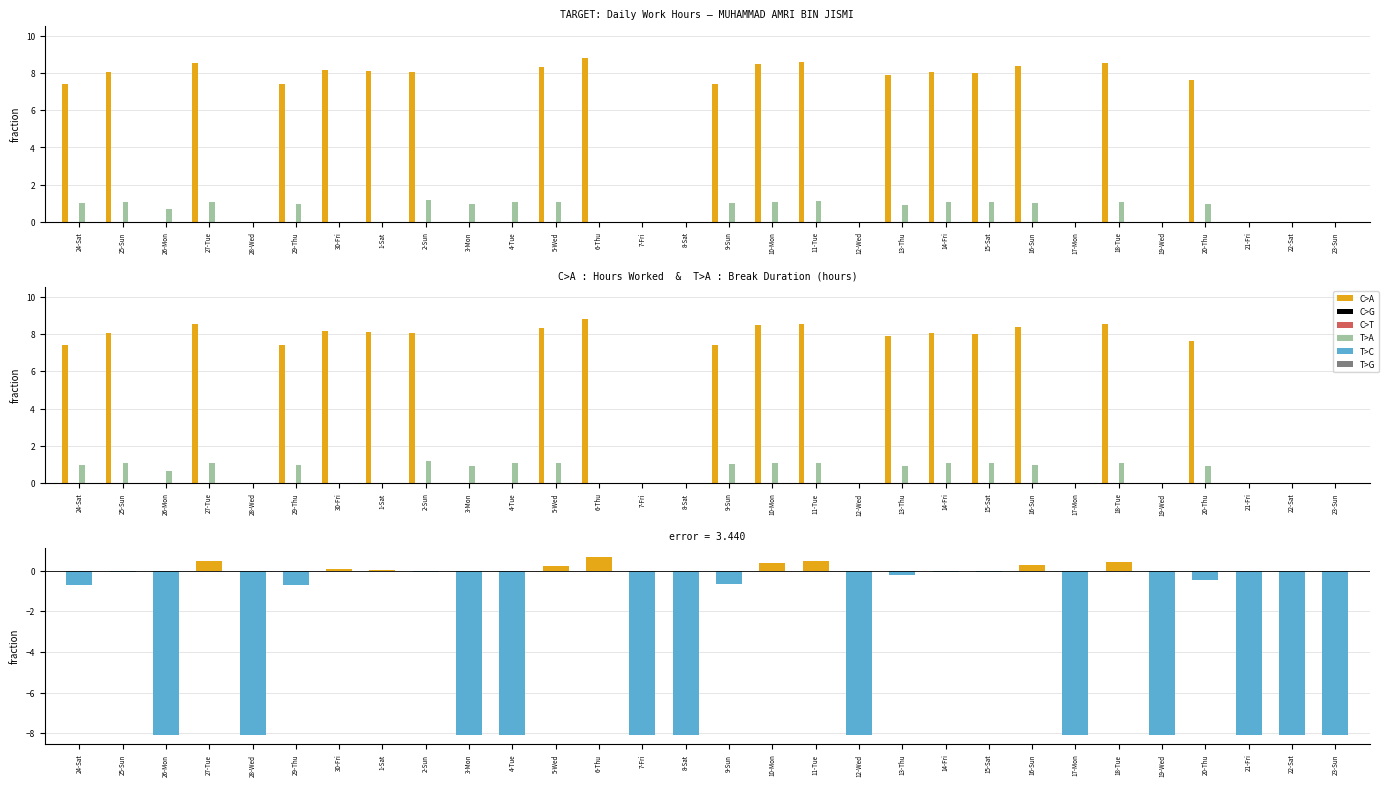

Reading left to right, transcribe all the data shown in this chart.

C>A: 24-Sat=7.4	25-Sun=8.0	26-Mon=0.0	27-Tue=8.6	28-Wed=0.0	29-Thu=7.4	30-Fri=8.2	1-Sat=8.1	2-Sun=8.0	3-Mon=0.0	4-Tue=0.0	5-Wed=8.3	6-Thu=8.8	7-Fri=0.0	8-Sat=0.0	9-Sun=7.4	10-Mon=8.5	11-Tue=8.6	12-Wed=0.0	13-Thu=7.9	14-Fri=8.1	15-Sat=8.0	16-Sun=8.4	17-Mon=0.0	18-Tue=8.5	19-Wed=0.0	20-Thu=7.6	21-Fri=0.0	22-Sat=0.0	23-Sun=0.0
C>G: 24-Sat=0.0	25-Sun=0.0	26-Mon=0.0	27-Tue=0.0	28-Wed=0.0	29-Thu=0.0	30-Fri=0.0	1-Sat=0.0	2-Sun=0.0	3-Mon=0.0	4-Tue=0.0	5-Wed=0.0	6-Thu=0.0	7-Fri=0.0	8-Sat=0.0	9-Sun=0.0	10-Mon=0.0	11-Tue=0.0	12-Wed=0.0	13-Thu=0.0	14-Fri=0.0	15-Sat=0.0	16-Sun=0.0	17-Mon=0.0	18-Tue=0.0	19-Wed=0.0	20-Thu=0.0	21-Fri=0.0	22-Sat=0.0	23-Sun=0.0
C>T: 24-Sat=0.0	25-Sun=0.0	26-Mon=0.0	27-Tue=0.0	28-Wed=0.0	29-Thu=0.0	30-Fri=0.0	1-Sat=0.0	2-Sun=0.0	3-Mon=0.0	4-Tue=0.0	5-Wed=0.0	6-Thu=0.0	7-Fri=0.0	8-Sat=0.0	9-Sun=0.0	10-Mon=0.0	11-Tue=0.0	12-Wed=0.0	13-Thu=0.0	14-Fri=0.0	15-Sat=0.0	16-Sun=0.0	17-Mon=0.0	18-Tue=0.0	19-Wed=0.0	20-Thu=0.0	21-Fri=0.0	22-Sat=0.0	23-Sun=0.0
T>A: 24-Sat=1.0	25-Sun=1.1	26-Mon=0.7	27-Tue=1.1	28-Wed=0.0	29-Thu=1.0	30-Fri=0.0	1-Sat=0.0	2-Sun=1.2	3-Mon=0.9	4-Tue=1.1	5-Wed=1.1	6-Thu=0.0	7-Fri=0.0	8-Sat=0.0	9-Sun=1.0	10-Mon=1.1	11-Tue=1.1	12-Wed=0.0	13-Thu=0.9	14-Fri=1.1	15-Sat=1.1	16-Sun=1.0	17-Mon=0.0	18-Tue=1.1	19-Wed=0.0	20-Thu=0.9	21-Fri=0.0	22-Sat=0.0	23-Sun=0.0
T>C: 24-Sat=0.0	25-Sun=0.0	26-Mon=0.0	27-Tue=0.0	28-Wed=0.0	29-Thu=0.0	30-Fri=0.0	1-Sat=0.0	2-Sun=0.0	3-Mon=0.0	4-Tue=0.0	5-Wed=0.0	6-Thu=0.0	7-Fri=0.0	8-Sat=0.0	9-Sun=0.0	10-Mon=0.0	11-Tue=0.0	12-Wed=0.0	13-Thu=0.0	14-Fri=0.0	15-Sat=0.0	16-Sun=0.0	17-Mon=0.0	18-Tue=0.0	19-Wed=0.0	20-Thu=0.0	21-Fri=0.0	22-Sat=0.0	23-Sun=0.0
T>G: 24-Sat=0.0	25-Sun=0.0	26-Mon=0.0	27-Tue=0.0	28-Wed=0.0	29-Thu=0.0	30-Fri=0.0	1-Sat=0.0	2-Sun=0.0	3-Mon=0.0	4-Tue=0.0	5-Wed=0.0	6-Thu=0.0	7-Fri=0.0	8-Sat=0.0	9-Sun=0.0	10-Mon=0.0	11-Tue=0.0	12-Wed=0.0	13-Thu=0.0	14-Fri=0.0	15-Sat=0.0	16-Sun=0.0	17-Mon=0.0	18-Tue=0.0	19-Wed=0.0	20-Thu=0.0	21-Fri=0.0	22-Sat=0.0	23-Sun=0.0